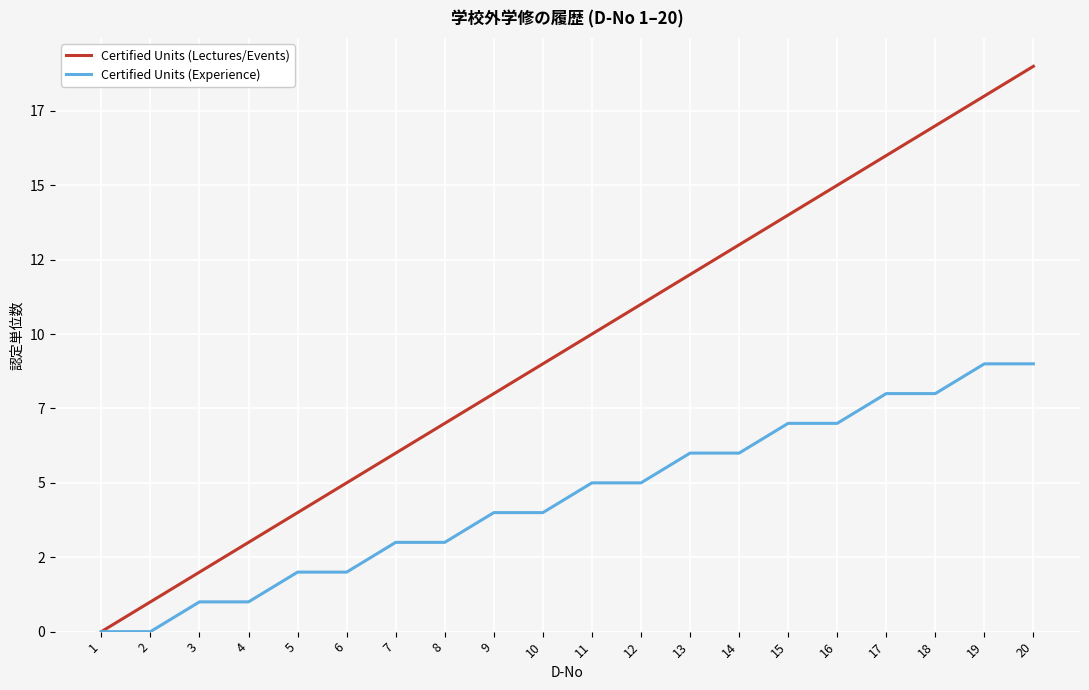

What is the value of the Certified Units (Experience) point at the 17th from the left?

8